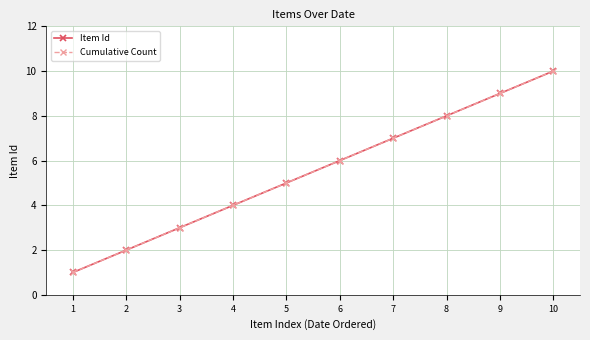

Is this an area chart (filled region under the line)?

No